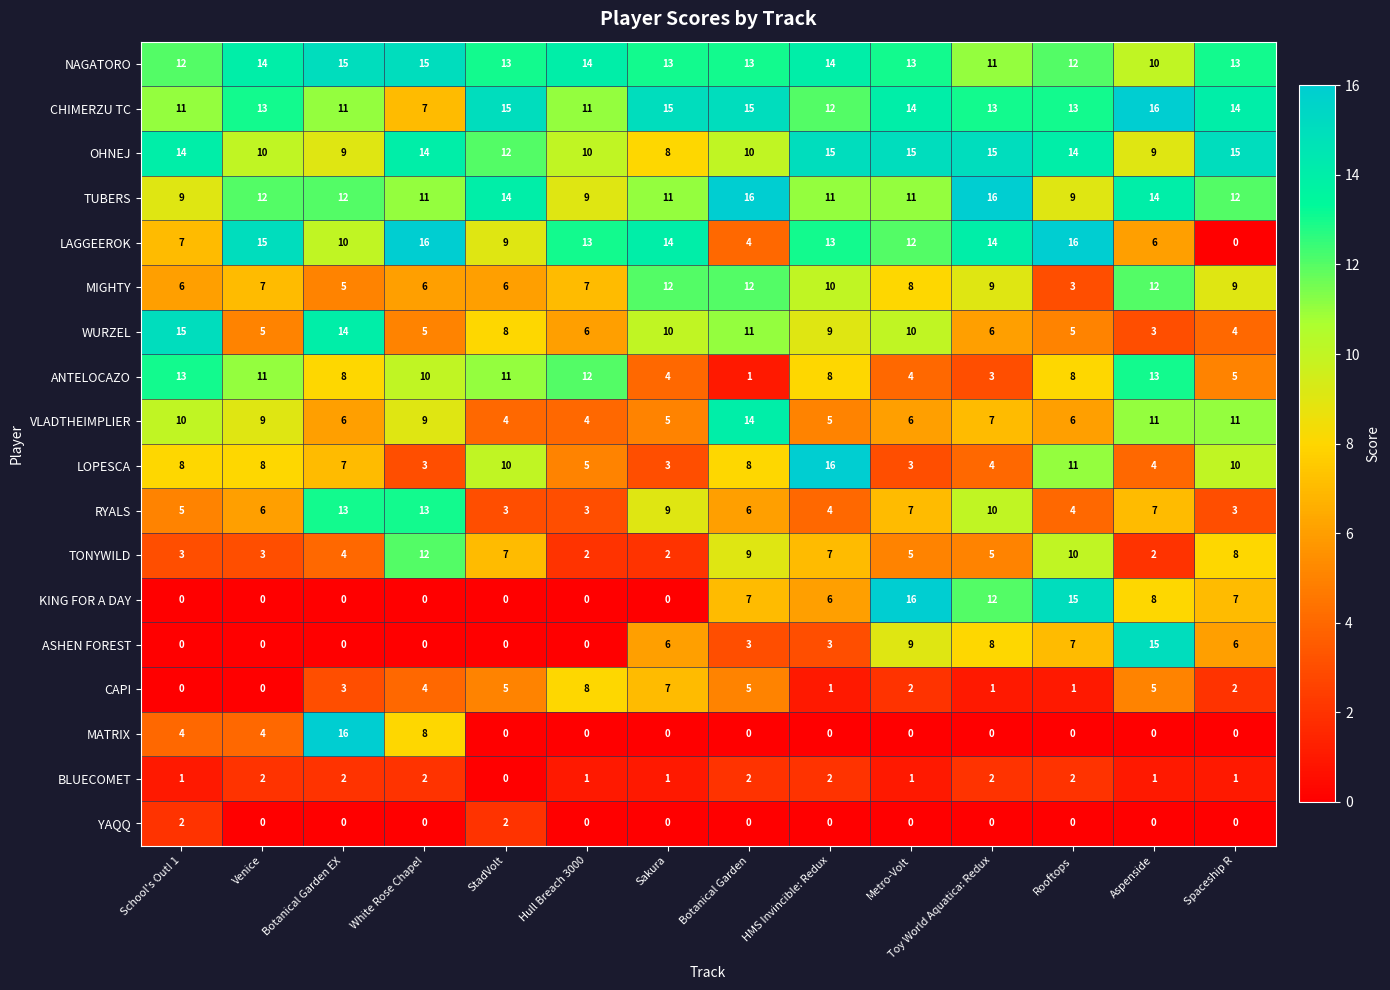

Read the TUBERS value at Aspenside.

14